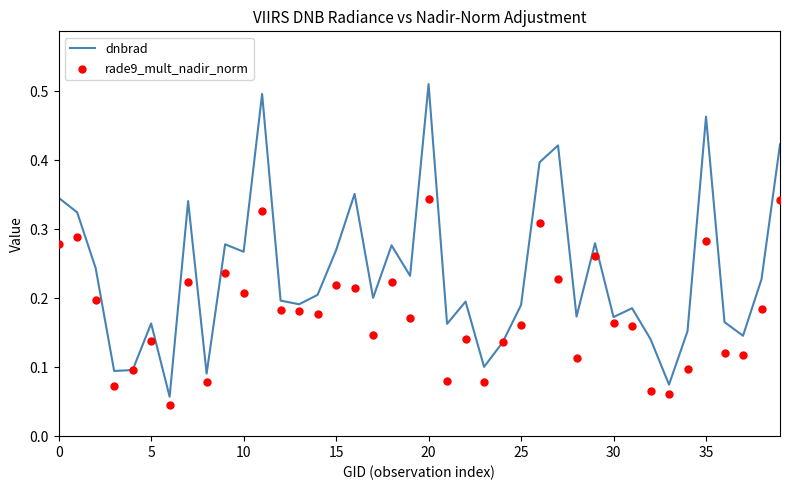

Which series contains the lowest Y value?

rade9_mult_nadir_norm